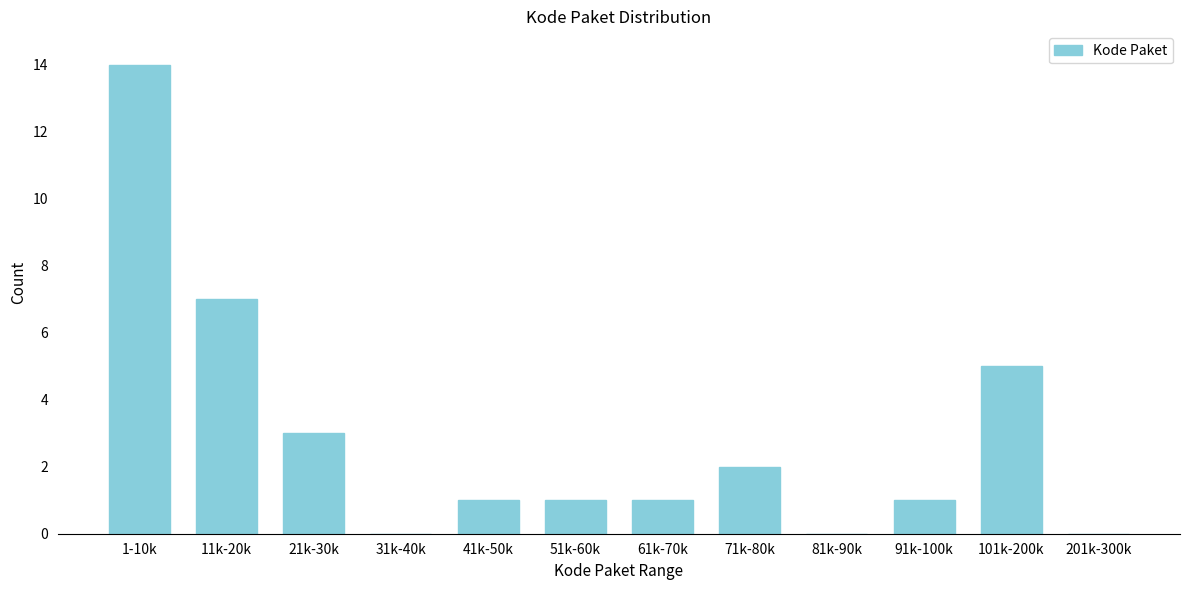

Reading left to right, transcribe all the data shown in this chart.

1-10k=14	11k-20k=7	21k-30k=3	31k-40k=0	41k-50k=1	51k-60k=1	61k-70k=1	71k-80k=2	81k-90k=0	91k-100k=1	101k-200k=5	201k-300k=0